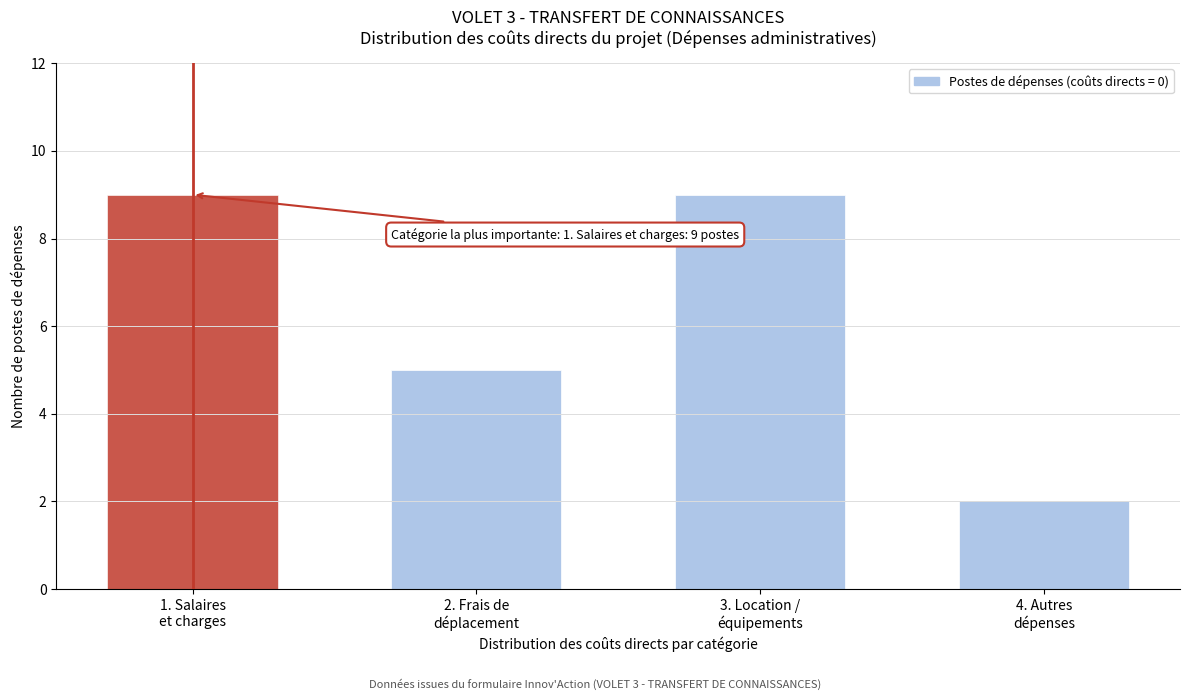

Reading left to right, extract all data points from this chart.

9	5	9	2